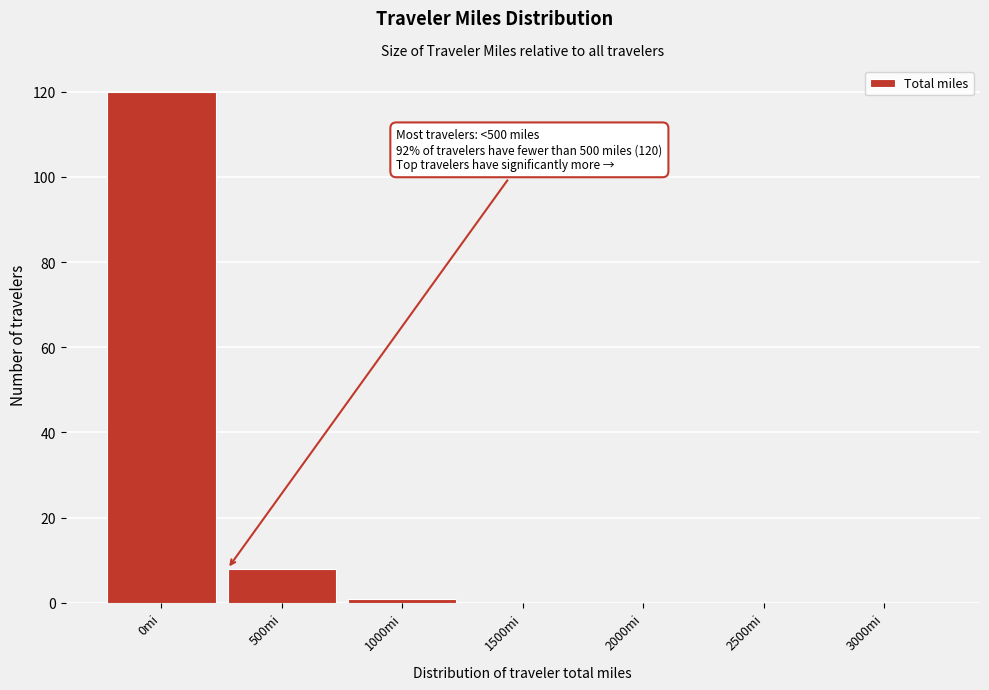

Reading right to left, list all the values displayed in this chart.

3000mi=0	2500mi=0	2000mi=0	1500mi=0	1000mi=1	500mi=8	0mi=120